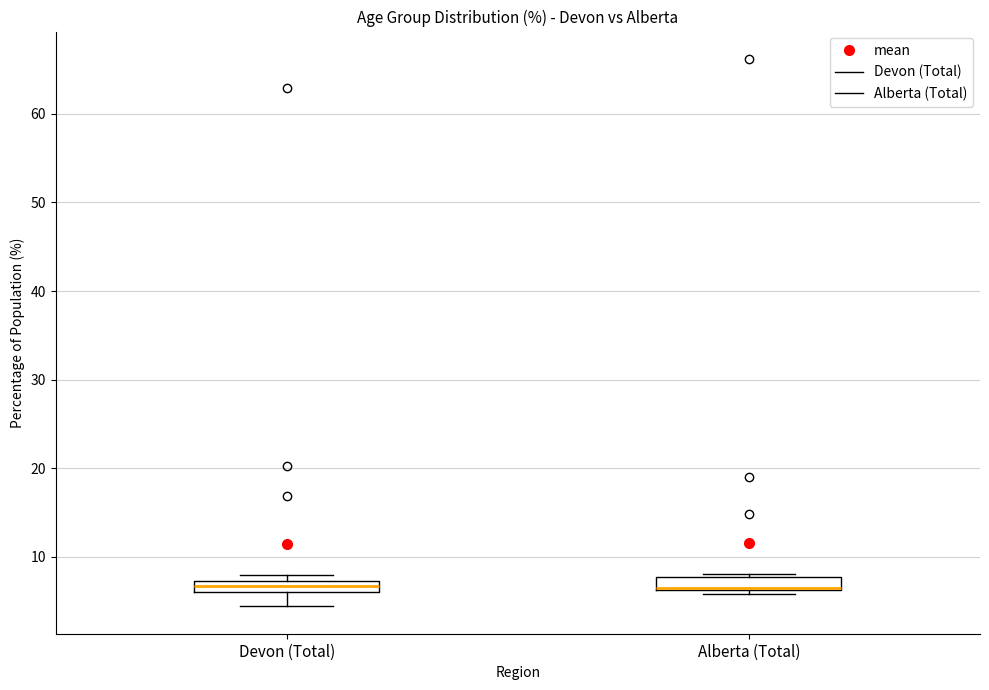

Where is the lower edge of the box for Devon (Total) on the y-axis? The values are not printed on the chart, so give them approximately, as read against the axis.

6